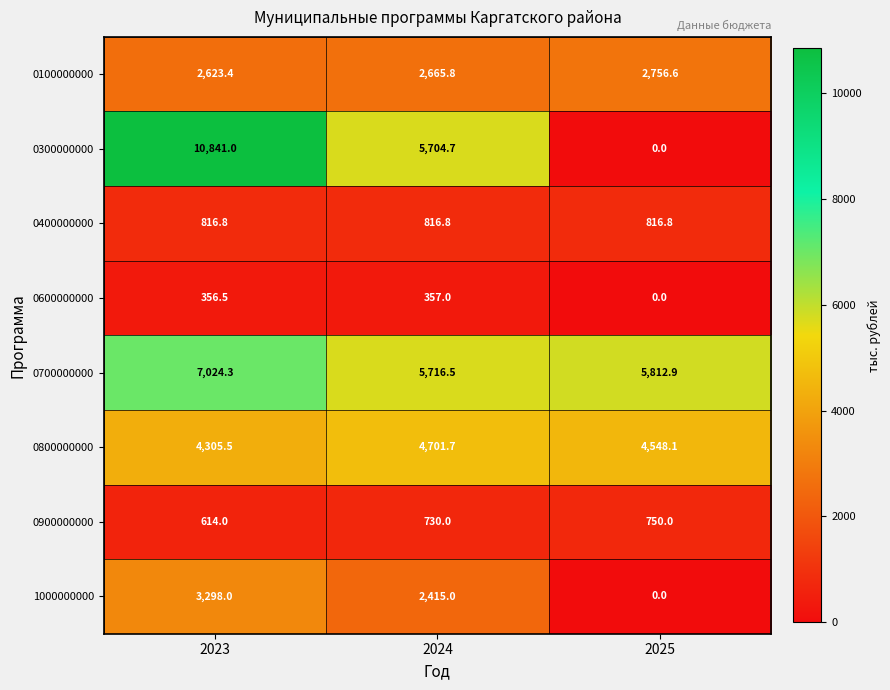

How many 0300000000 values are between 0 and 10841?

3